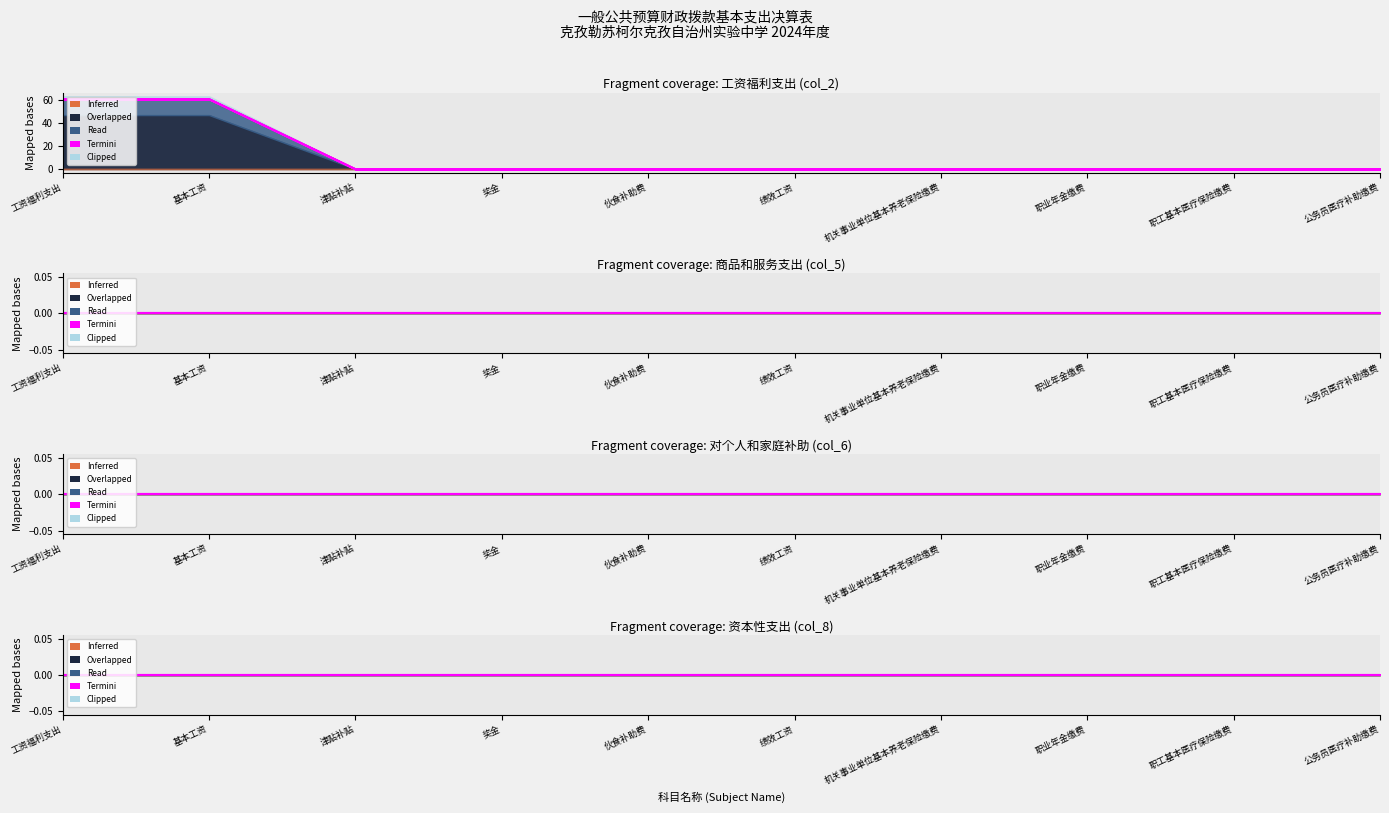

True or false: 工资福利(col_2) and 对个人和家庭补助(col_6) cross at least once.

False